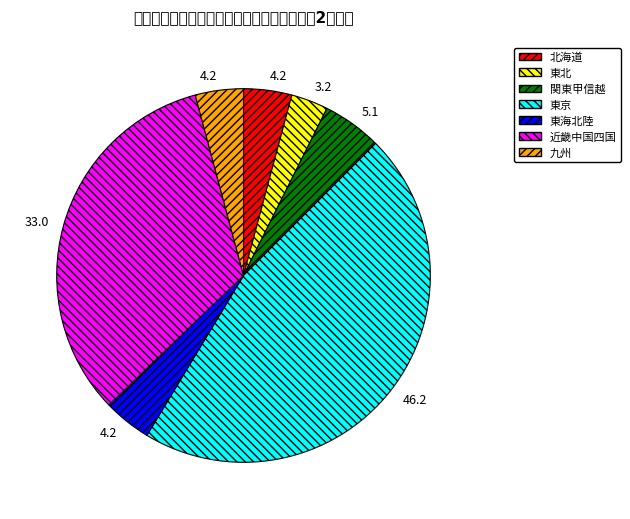

Approximately how many times larger is the value at 東京 compared to 関東甲信越?

9.0